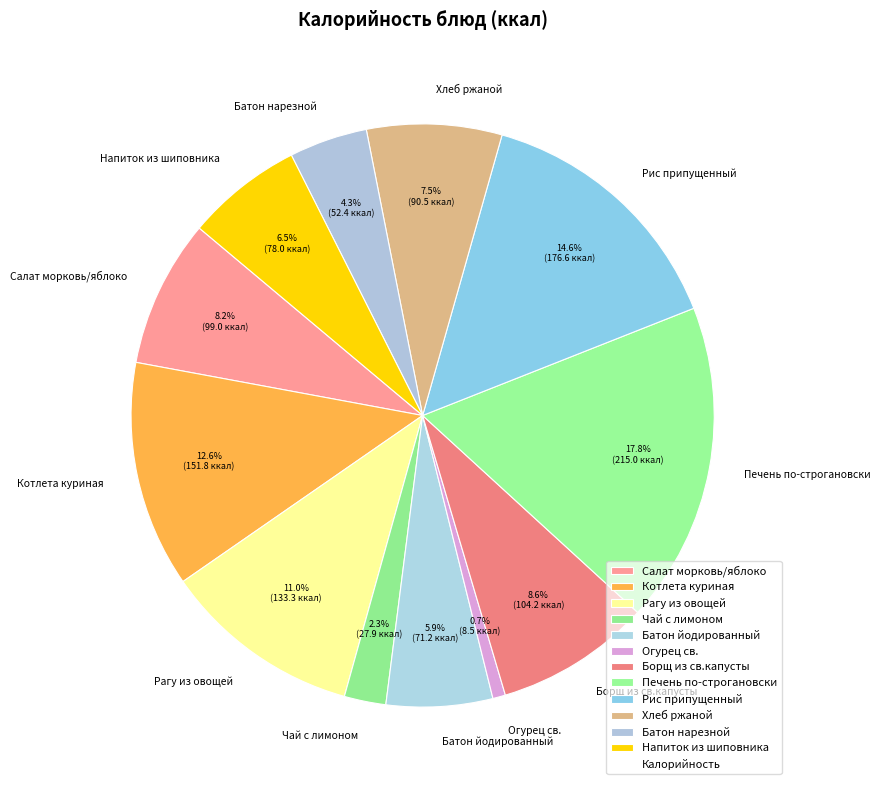

Which has a higher value, Борщ из св.капусты or Батон йодированный?

Борщ из св.капусты